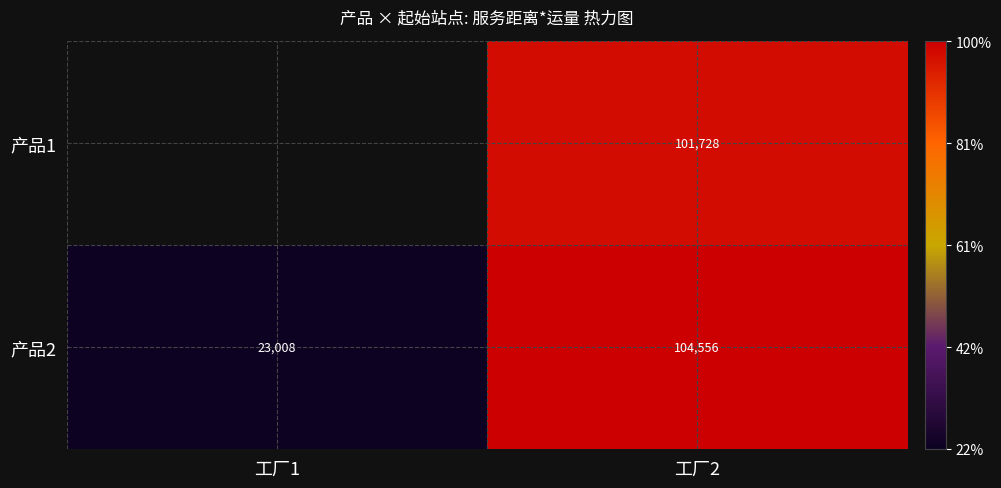

What is the difference between the 产品2 values at 工厂1 and 工厂2?

81547.8